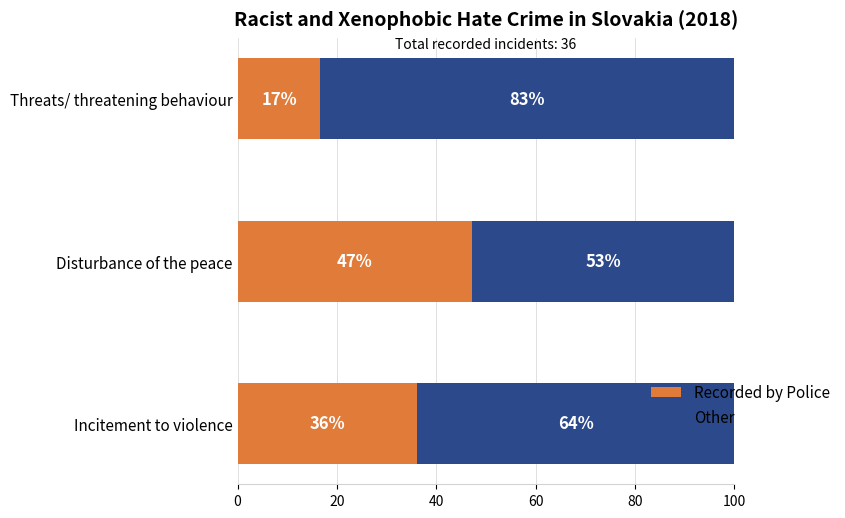

What is the total value across all series at Threats/ threatening behaviour?

100.0